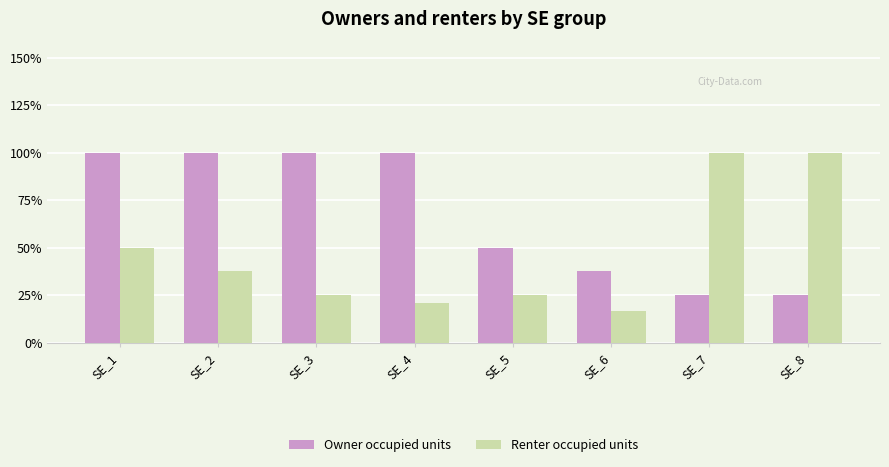

What are all the series names shown in the legend?

Owner occupied units, Renter occupied units